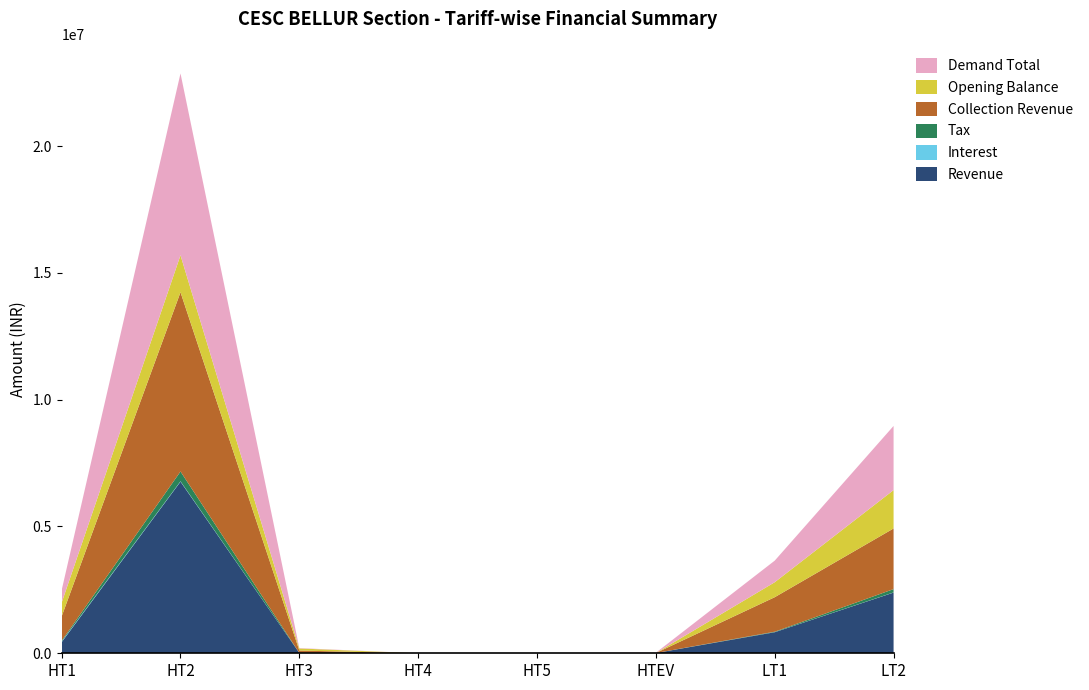

Reading right to left, list all the values displayed in this chart.

Revenue: 2393716.9	830289.4	10366.0	0.0	0.0	13592.5	6767185.1	437974.2
Interest: 5303.5	3306.2	0.0	0.0	0.0	821.6	15257.8	22514.5
Tax: 130604.6	17718.5	236.0	0.0	0.0	64.0	385313.1	33047.3
Collection Revenue: 2391089.9	1359277.9	0.0	0.0	0.0	93239.7	7066536.8	959212.2
Opening Balance: 1512387.9	590719.8	0.0	-11930.7	0.0	82008.0	1458953.5	541872.0
Demand Total: 2529649.1	851318.2	10602.0	0.0	0.0	14478.0	7167756.0	493536.0